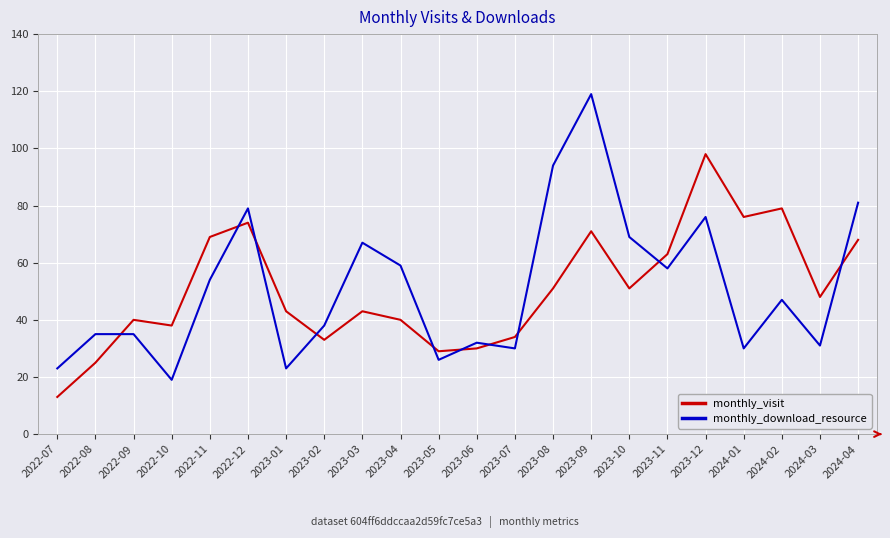

What is the spread (max minus min) of values at 2023-08?

43